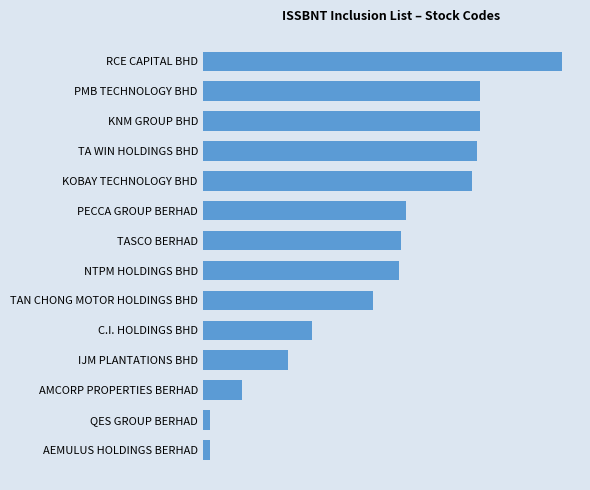

Are the bars horizontal?

Yes